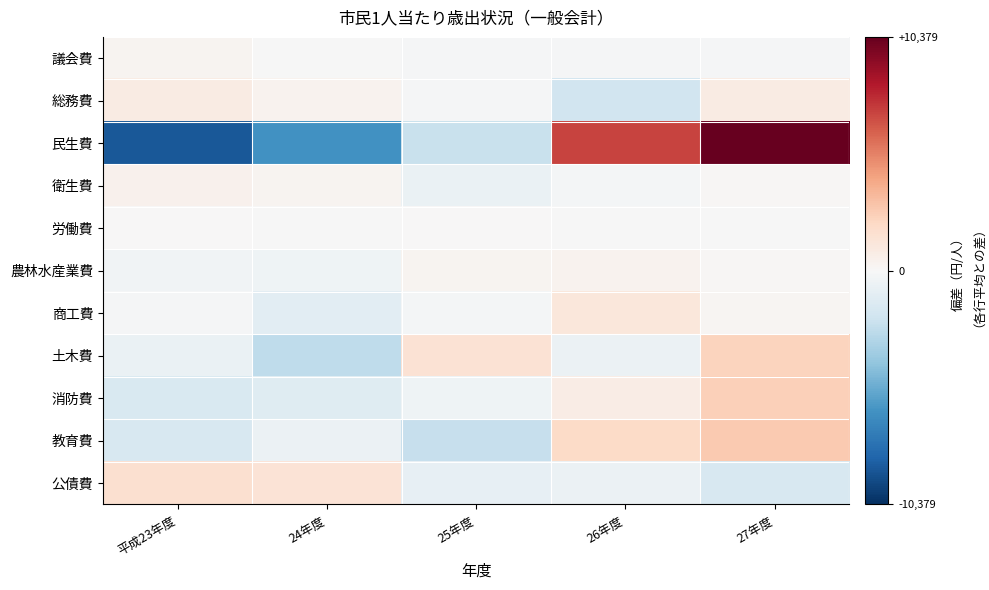

Rank the series by their maximum value, from lowest to highest.

労働費, 議会費, 農林水産業費, 衛生費, 総務費, 商工費, 公債費, 土木費, 消防費, 教育費, 民生費